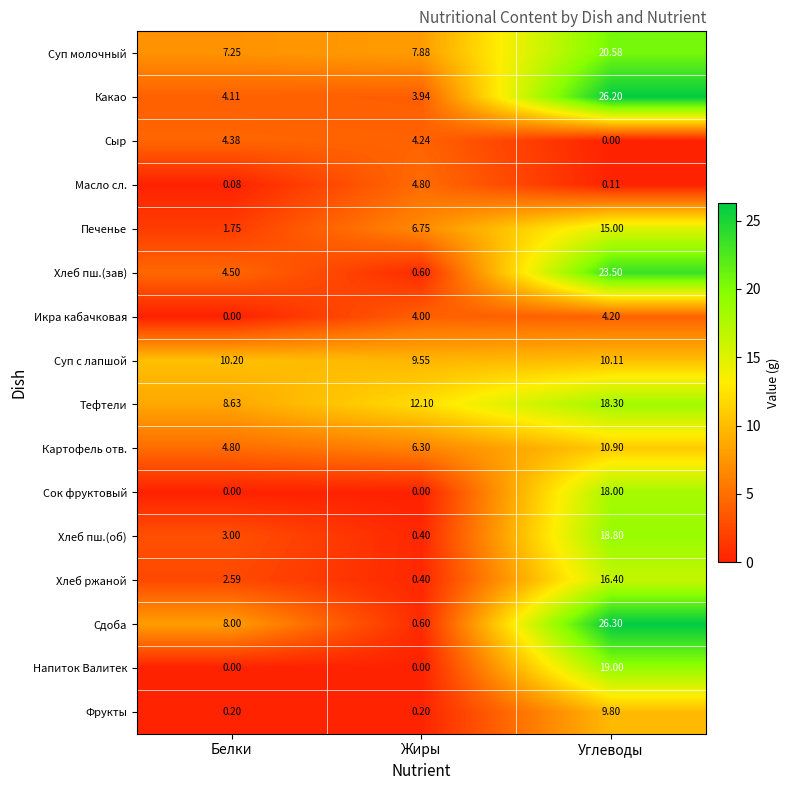

Which series has the widest spread of values?

Сдоба